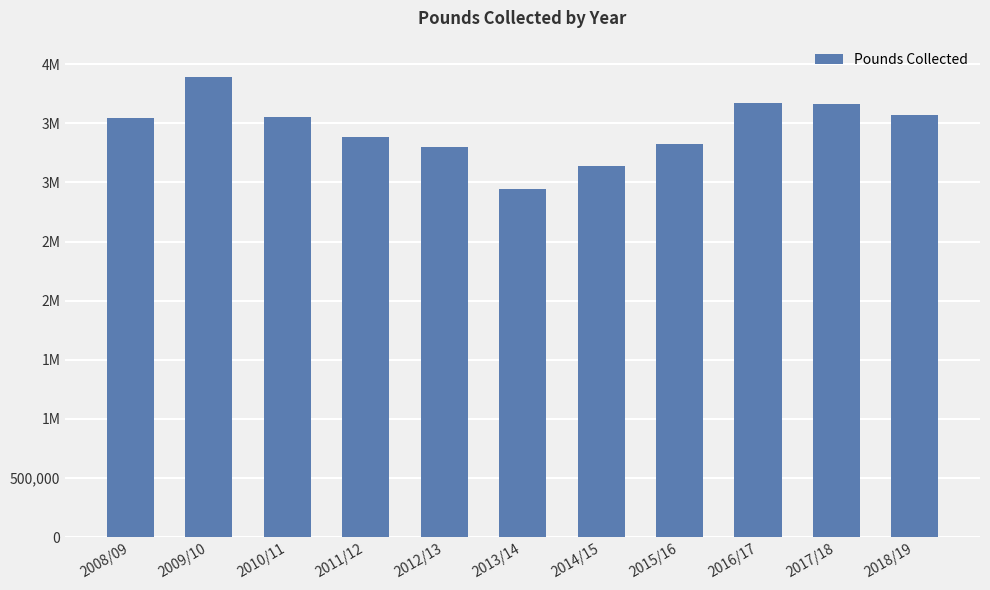

What is the label of the 3rd bar from the right?

2016/17